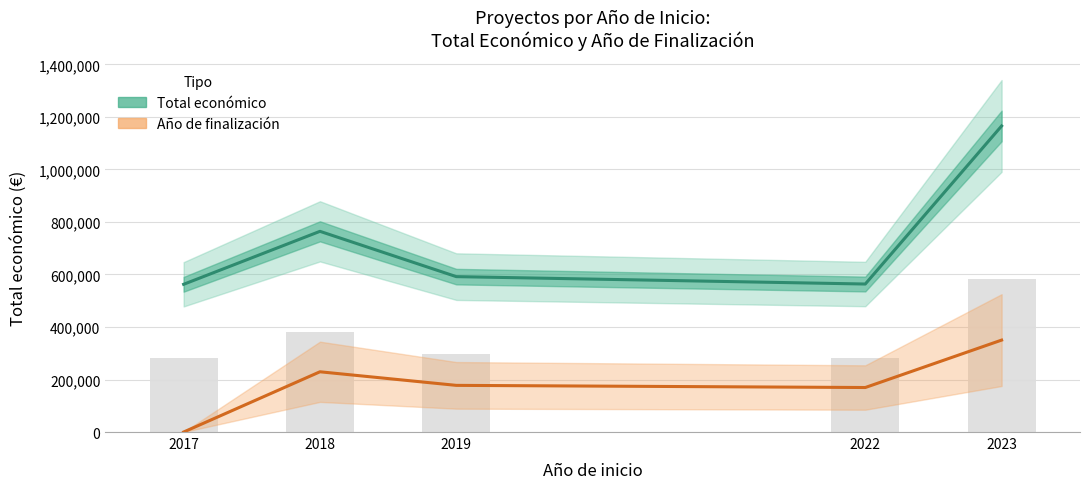

What is the difference between the highest and lowest values at 2018?

534940.3